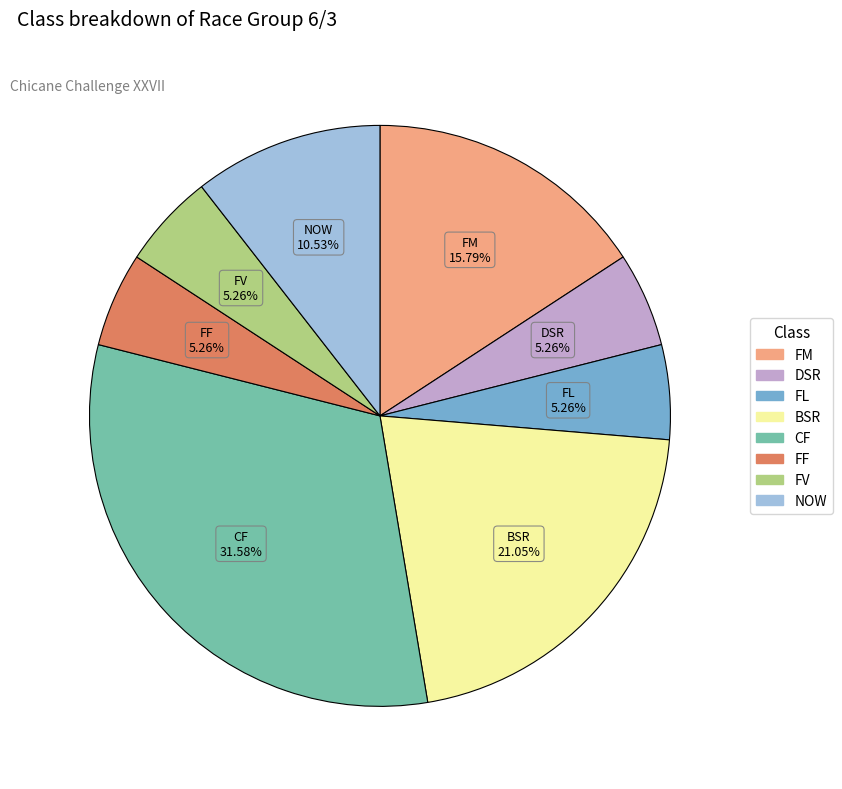

Is there any slice that represents more than half of the pie?

No